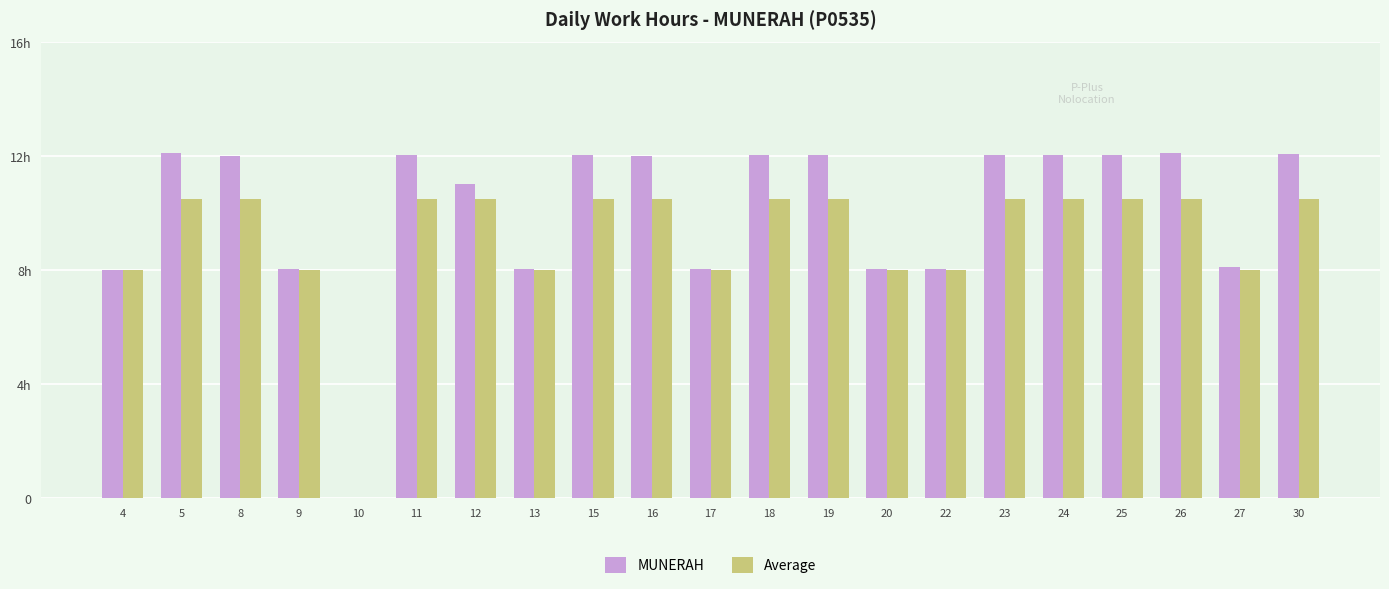

What are all the series names shown in the legend?

MUNERAH, Average